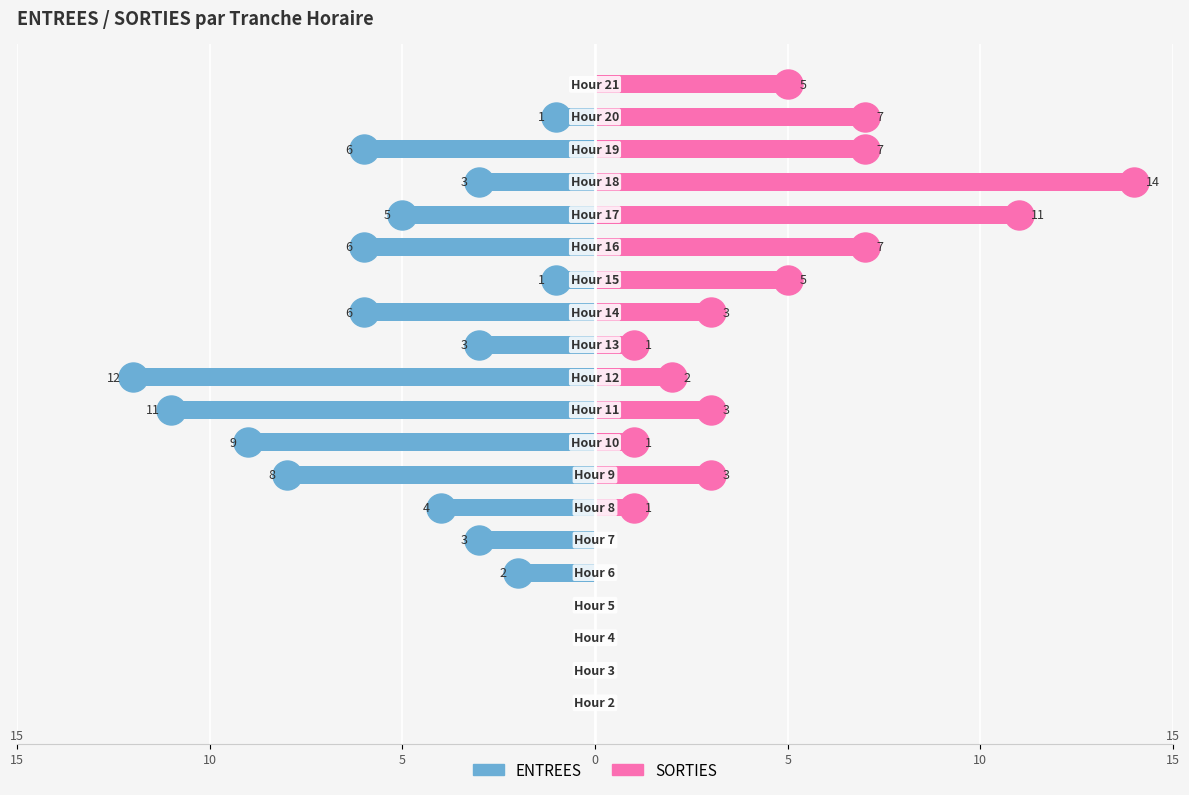

What is the minimum value for ENTREES?

-12